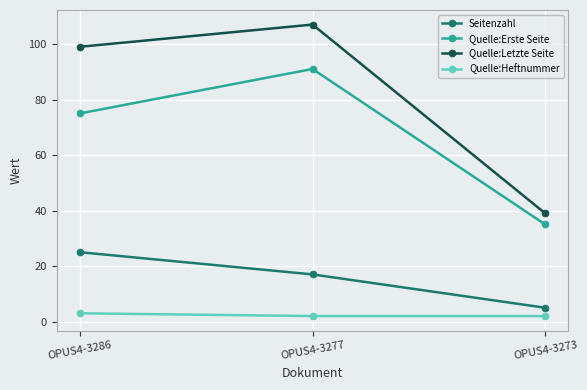

Is the value of Quelle:Letzte Seite at OPUS4-3286 greater than the value of Seitenzahl at OPUS4-3277?

Yes